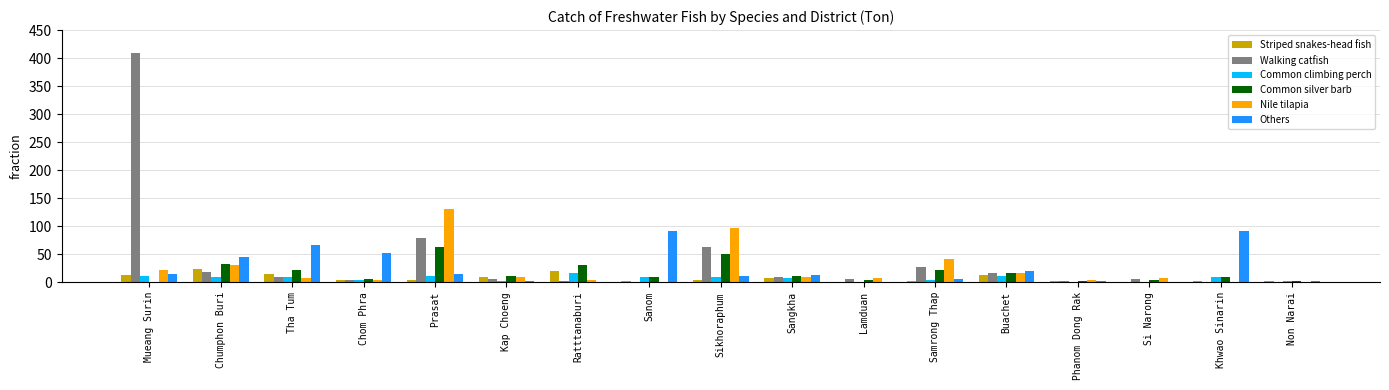

What value does the Striped snakes-head fish series have at Buachet?

12.2